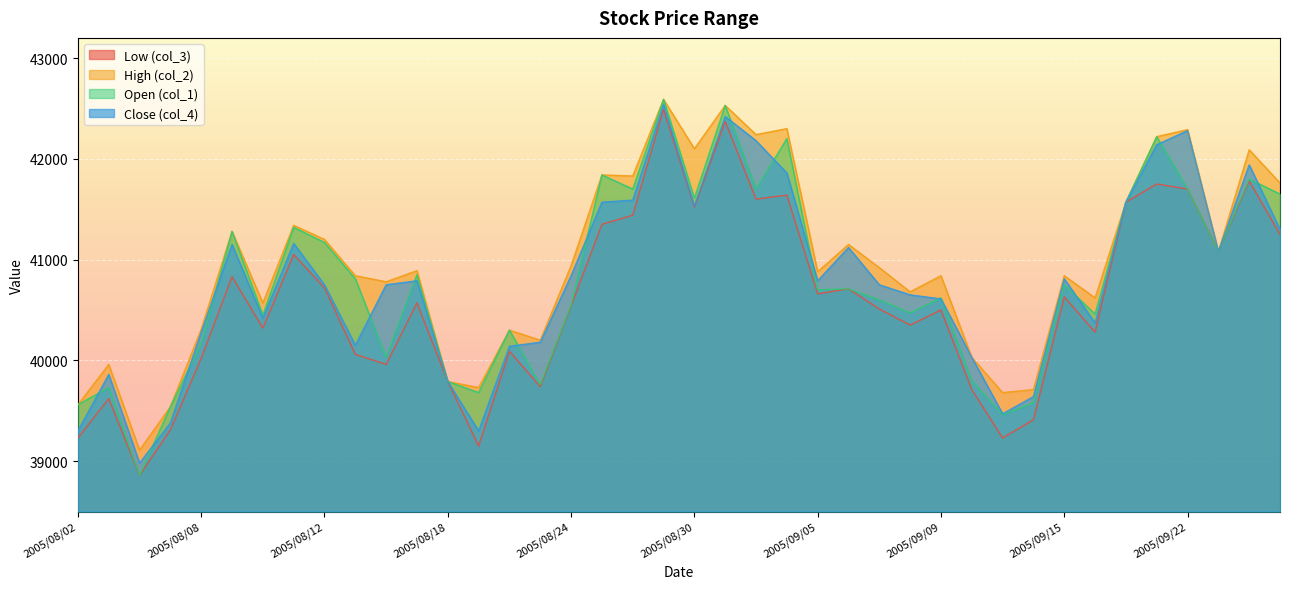

At which label does col_2 first exceed 40890?

2005/08/09